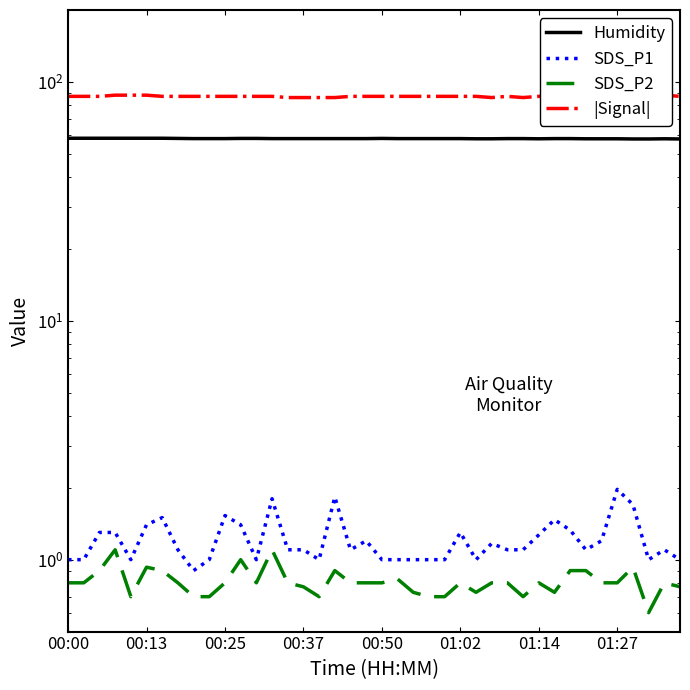

How many categories are shown in the chart?

40